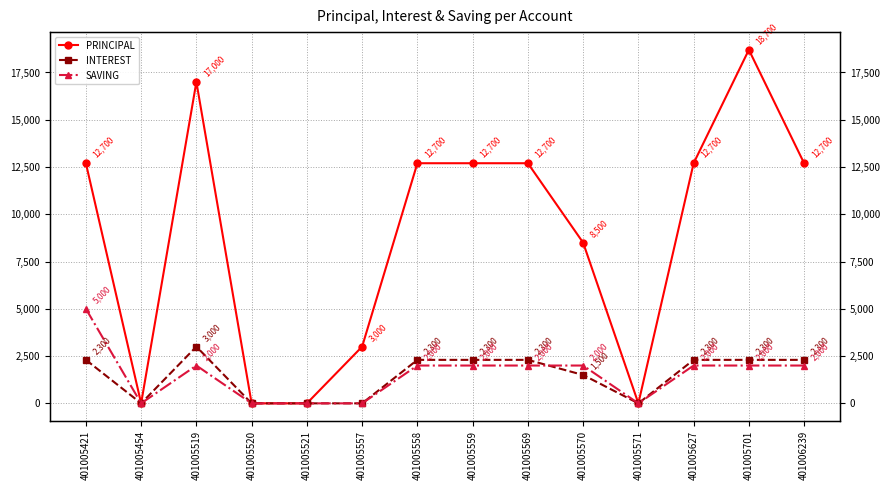

Which series changed the most between 401005421 and 401005519?

PRINCIPAL